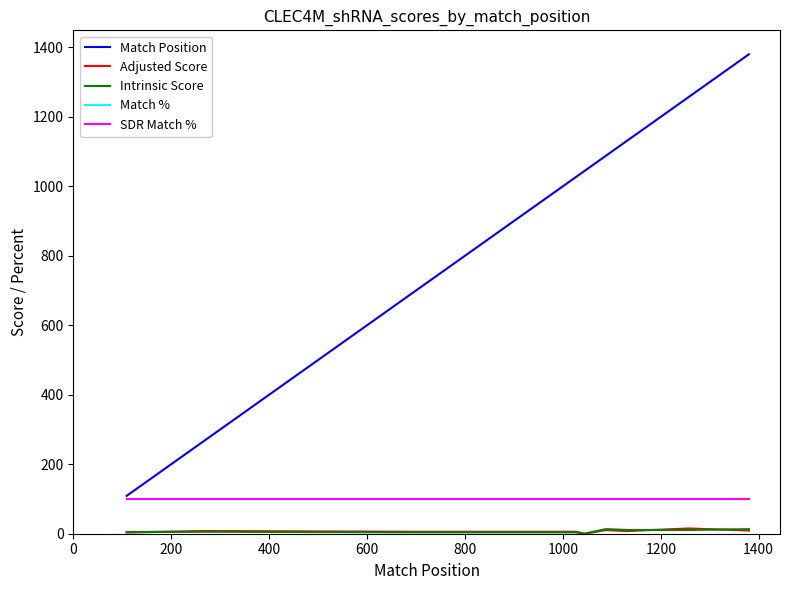

Does the chart display data point markers on the line(s)?

No